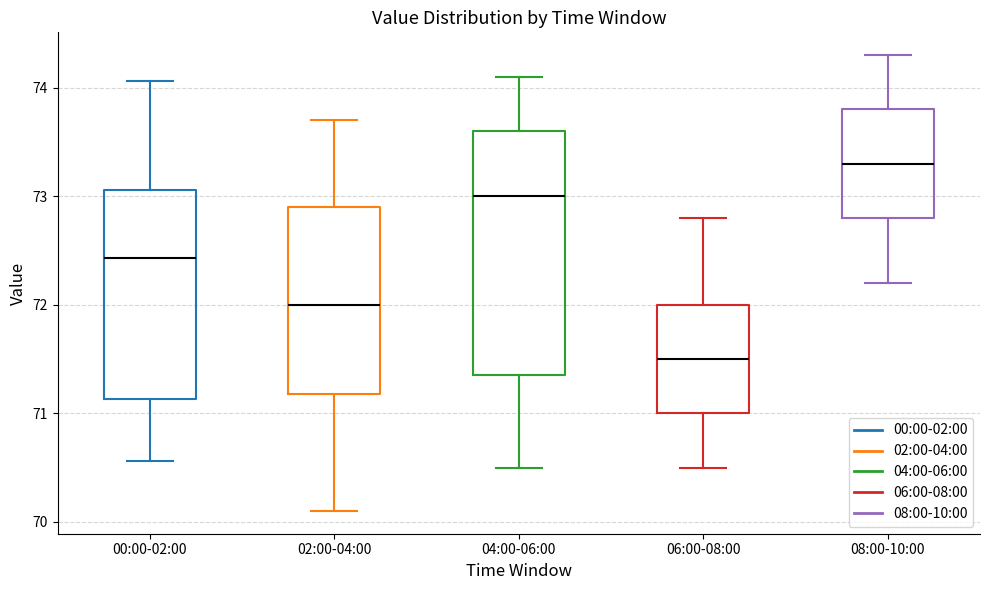

Which box is the tallest, from its lower edge to its upper edge?

04:00-06:00